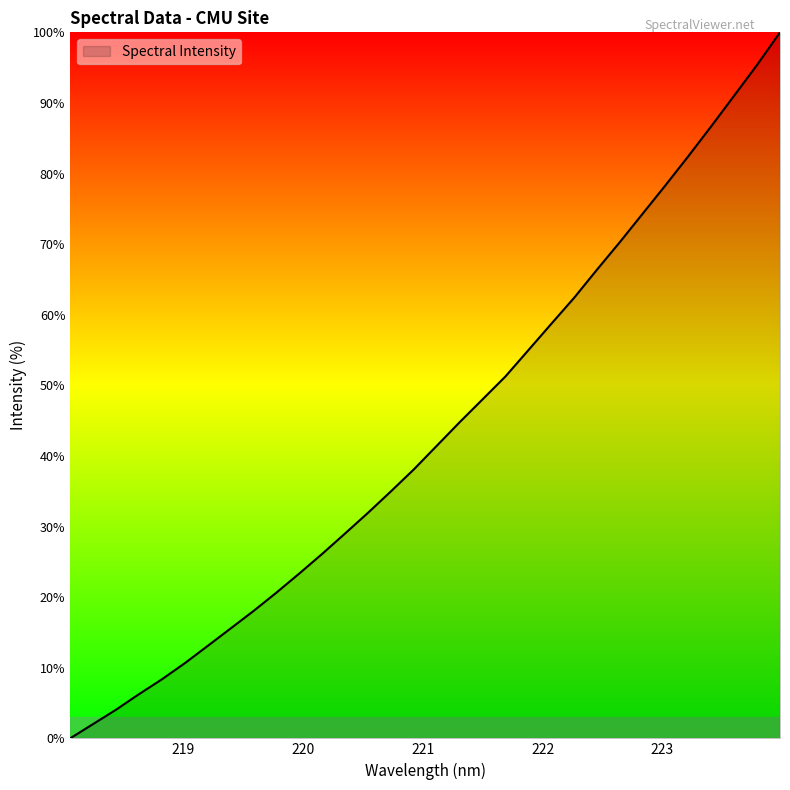

What is the difference between the maximum and minimum values?

100.0